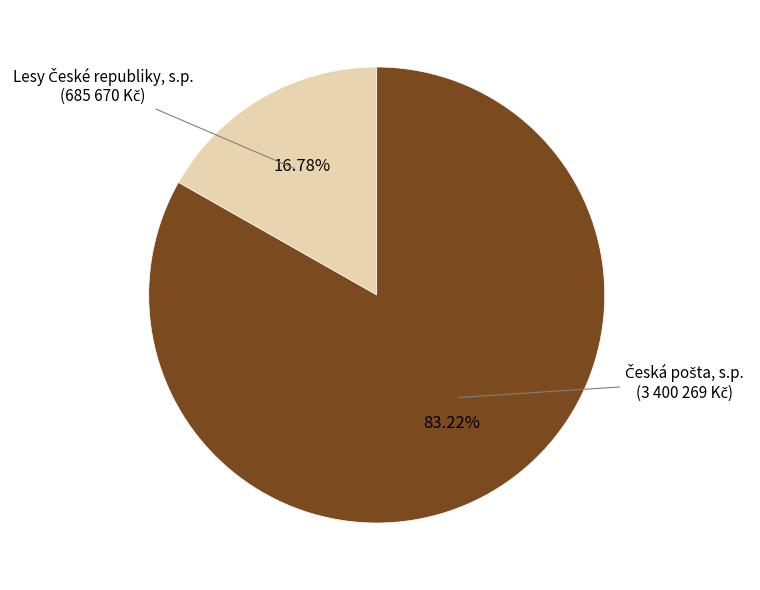

Does any single category account for the majority?

Yes